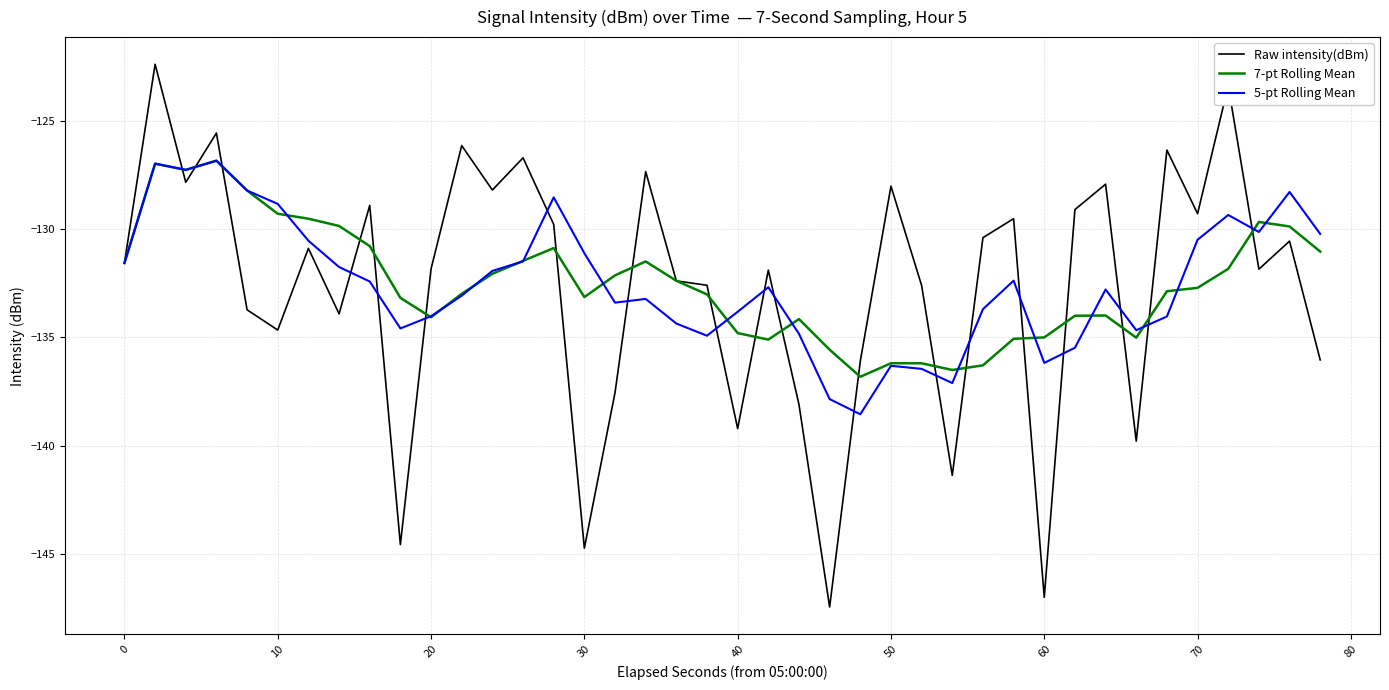

What is the maximum value for 7-pt Rolling Mean?

-126.9